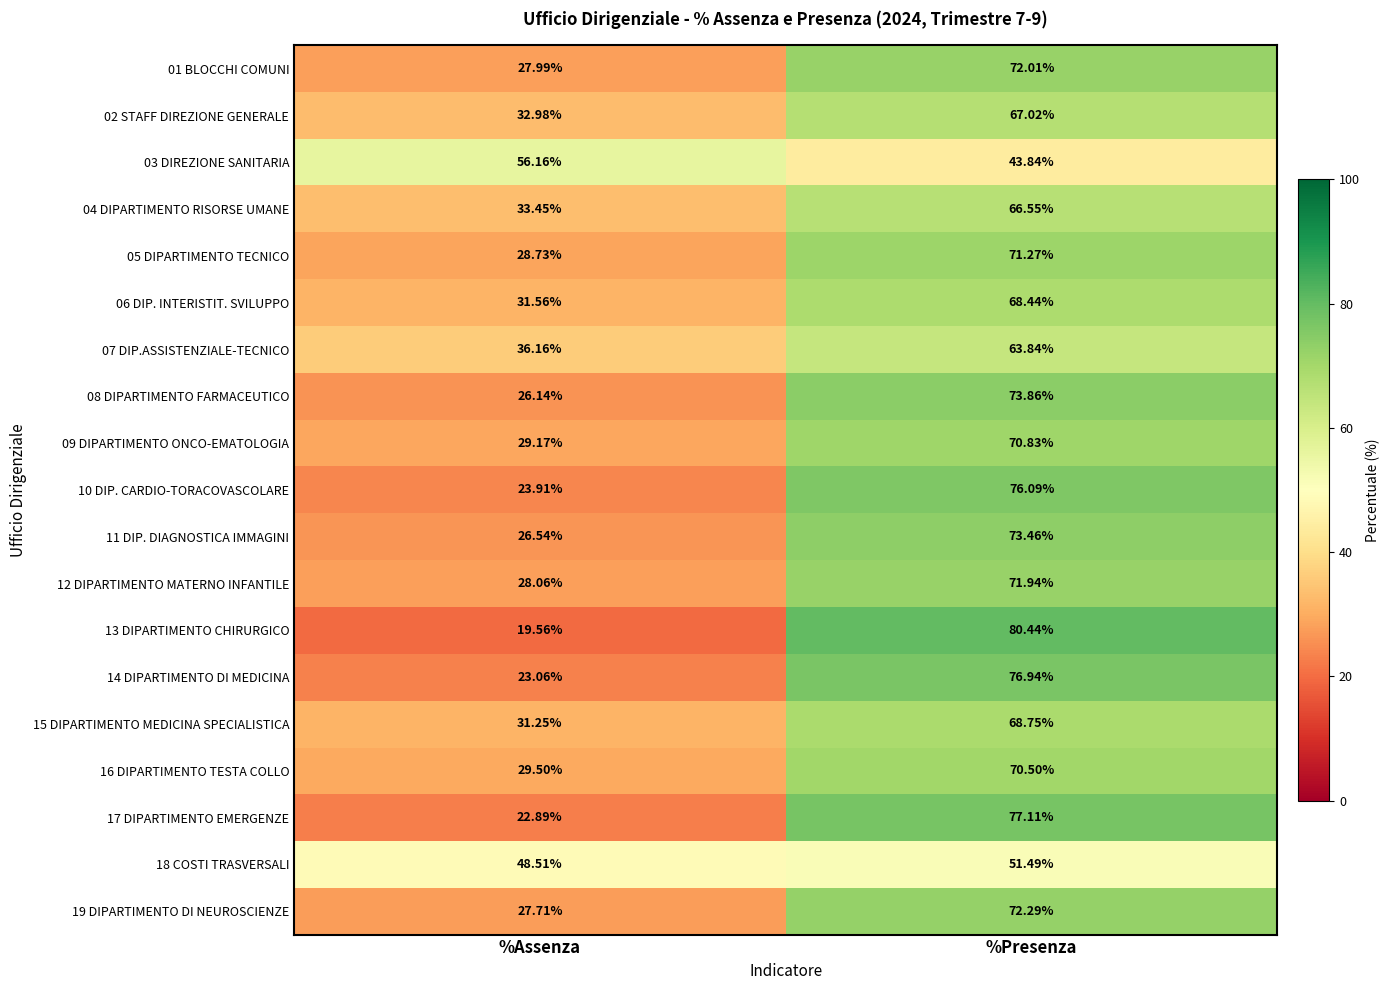

List the series in order of their peak value, lowest first.

18 COSTI TRASVERSALI, 03 DIREZIONE SANITARIA, 07 DIP.ASSISTENZIALE-TECNICO, 04 DIPARTIMENTO RISORSE UMANE, 02 STAFF DIREZIONE GENERALE, 06 DIP. INTERISTIT. SVILUPPO, 15 DIPARTIMENTO MEDICINA SPECIALISTICA, 16 DIPARTIMENTO TESTA COLLO, 09 DIPARTIMENTO ONCO-EMATOLOGIA, 05 DIPARTIMENTO TECNICO, 12 DIPARTIMENTO MATERNO INFANTILE, 01 BLOCCHI COMUNI, 19 DIPARTIMENTO DI NEUROSCIENZE, 11 DIP. DIAGNOSTICA IMMAGINI, 08 DIPARTIMENTO FARMACEUTICO, 10 DIP. CARDIO-TORACOVASCOLARE, 14 DIPARTIMENTO DI MEDICINA, 17 DIPARTIMENTO EMERGENZE, 13 DIPARTIMENTO CHIRURGICO